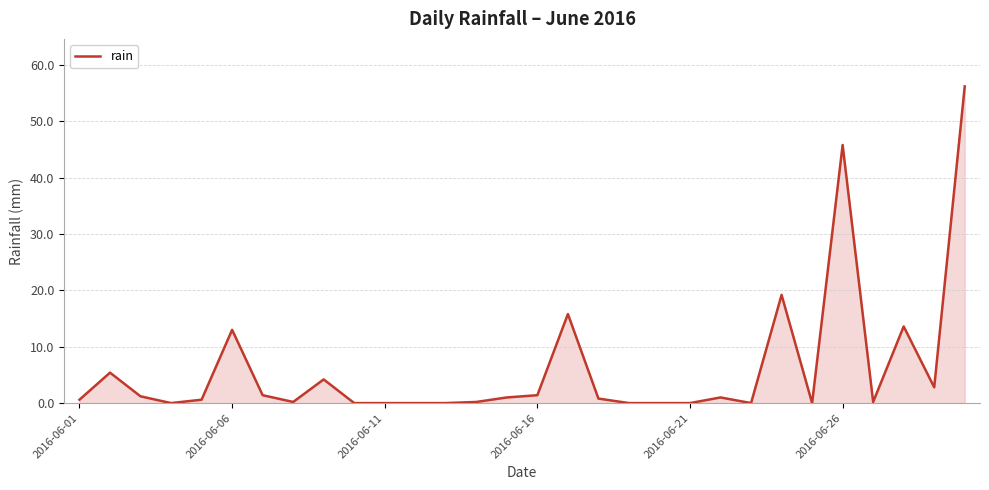

What is the maximum value shown in the chart?

56.2